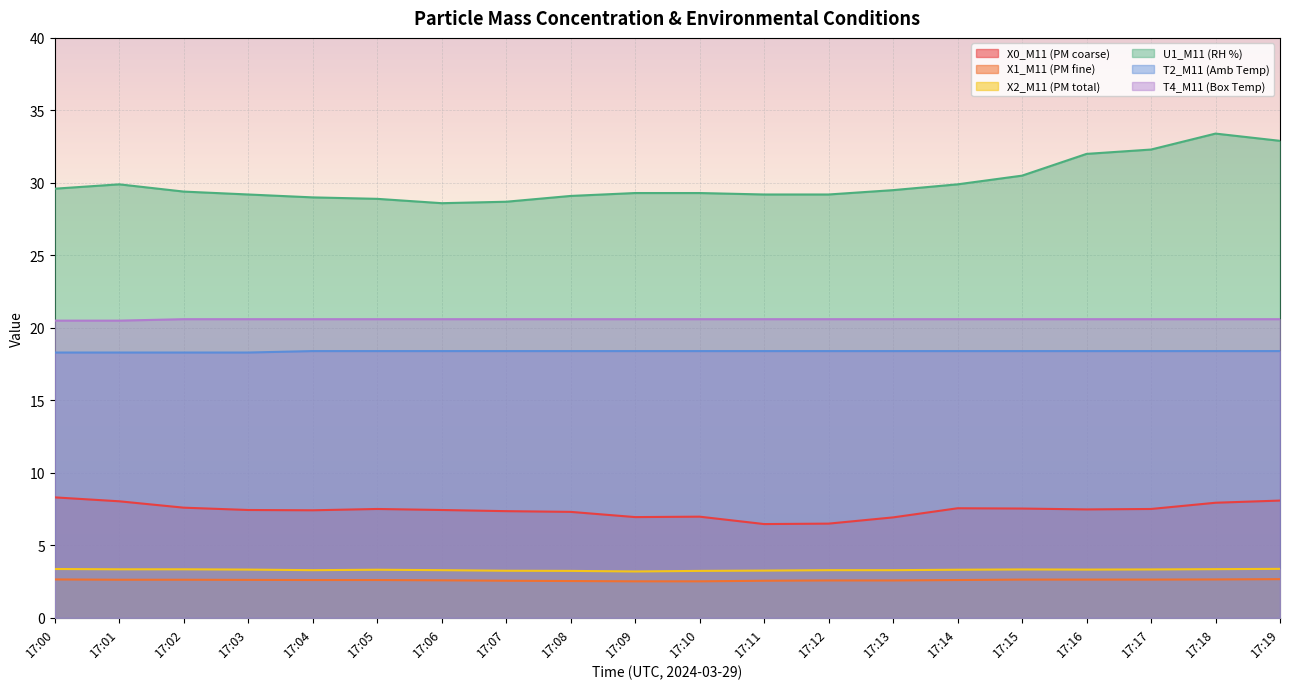

List the series in order of their peak value, lowest first.

X1_M11 (PM fine), X2_M11 (PM total), X0_M11 (PM coarse), T2_M11 (Amb Temp), T4_M11 (Box Temp), U1_M11 (RH %)